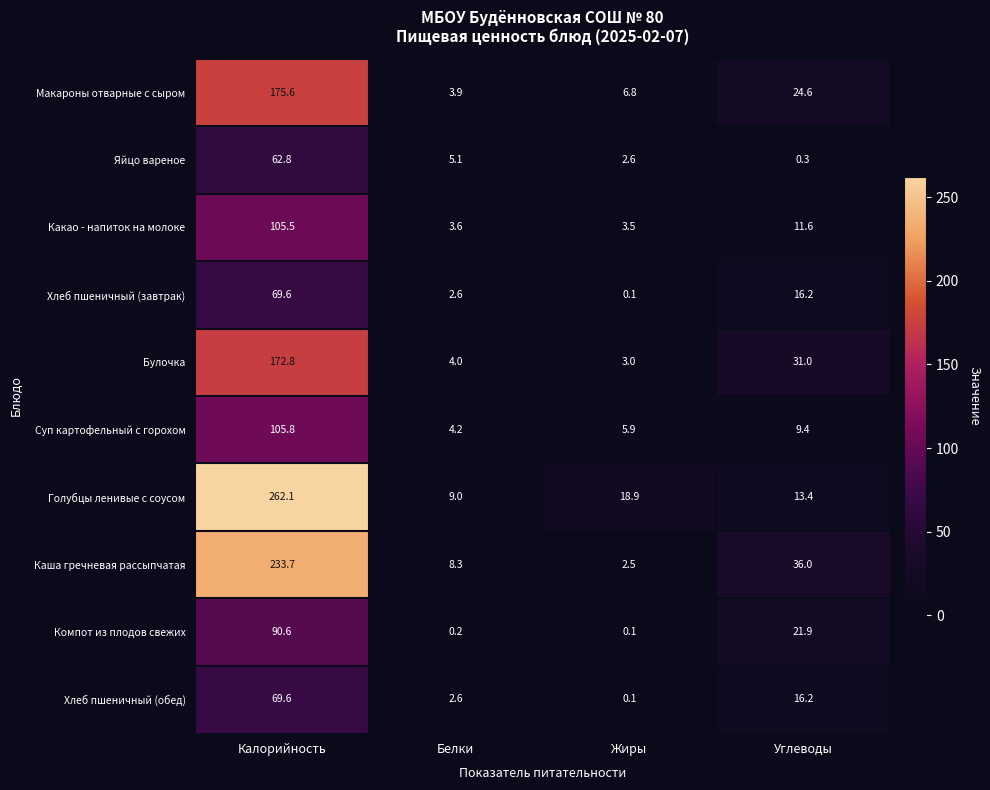

What is the average value of the Булочка series?

52.7